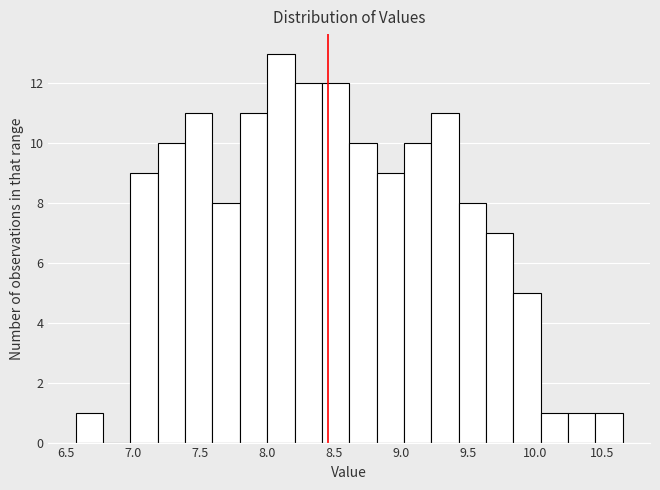

Which range on the x-axis has the tallest bar?

8.00 to 8.20